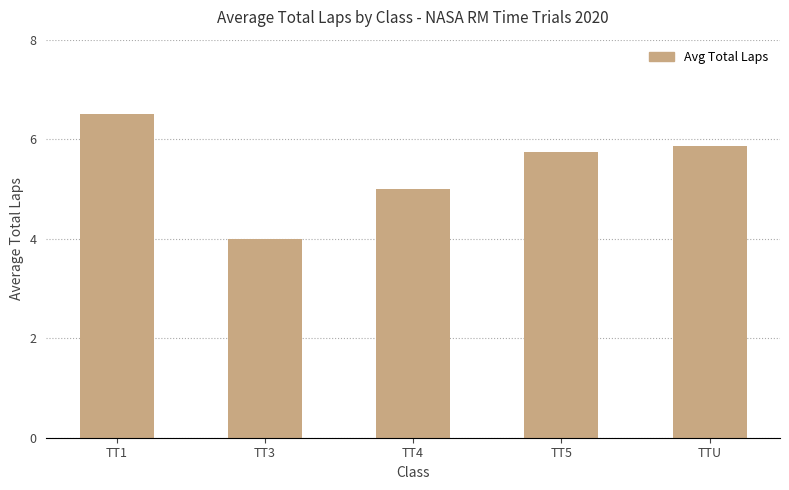

True or false: the data shows 5.8 at TT5.

True